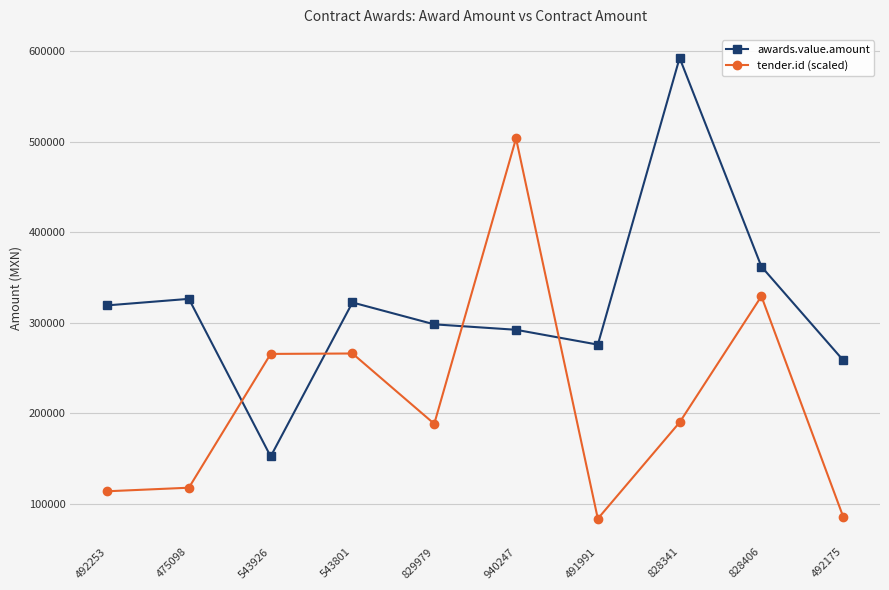

What is the spread (max minus min) of values at 543926?

113273.0